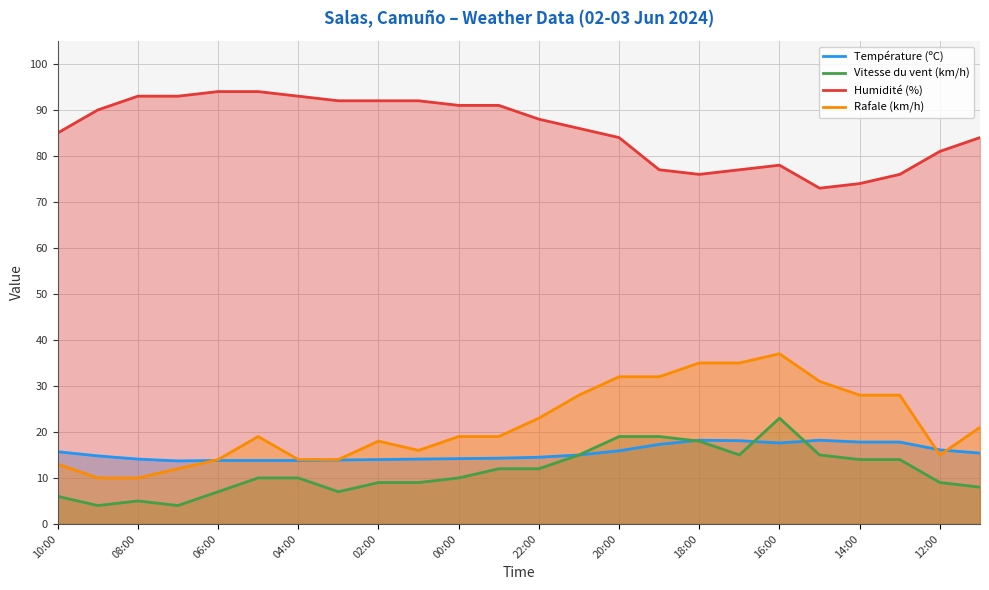

The Rafale (km/h) series shows 28.0 at 14:00. True or false?

True